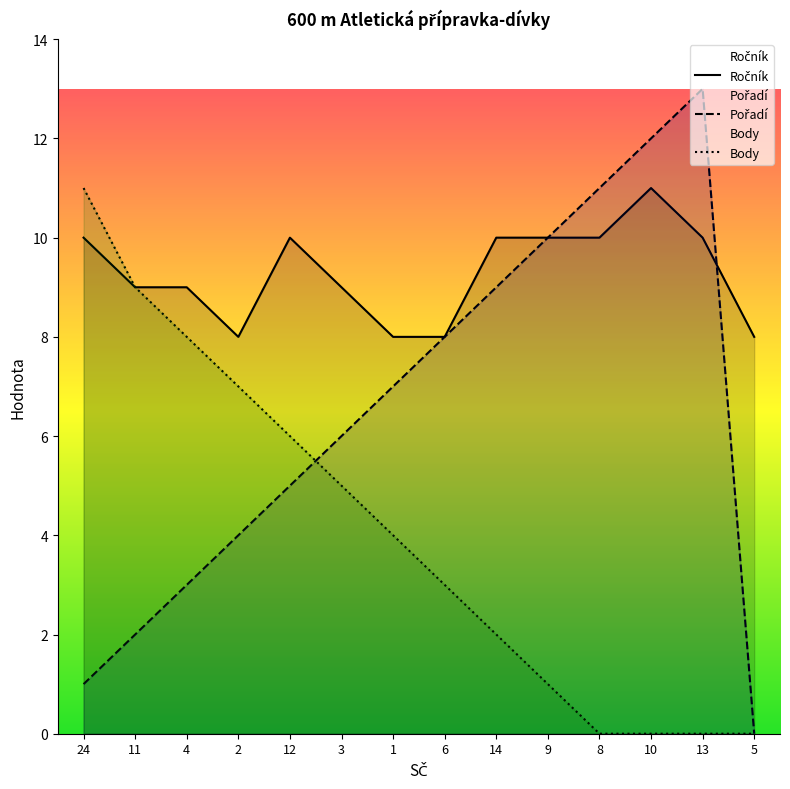

What position from the right is 2?

11